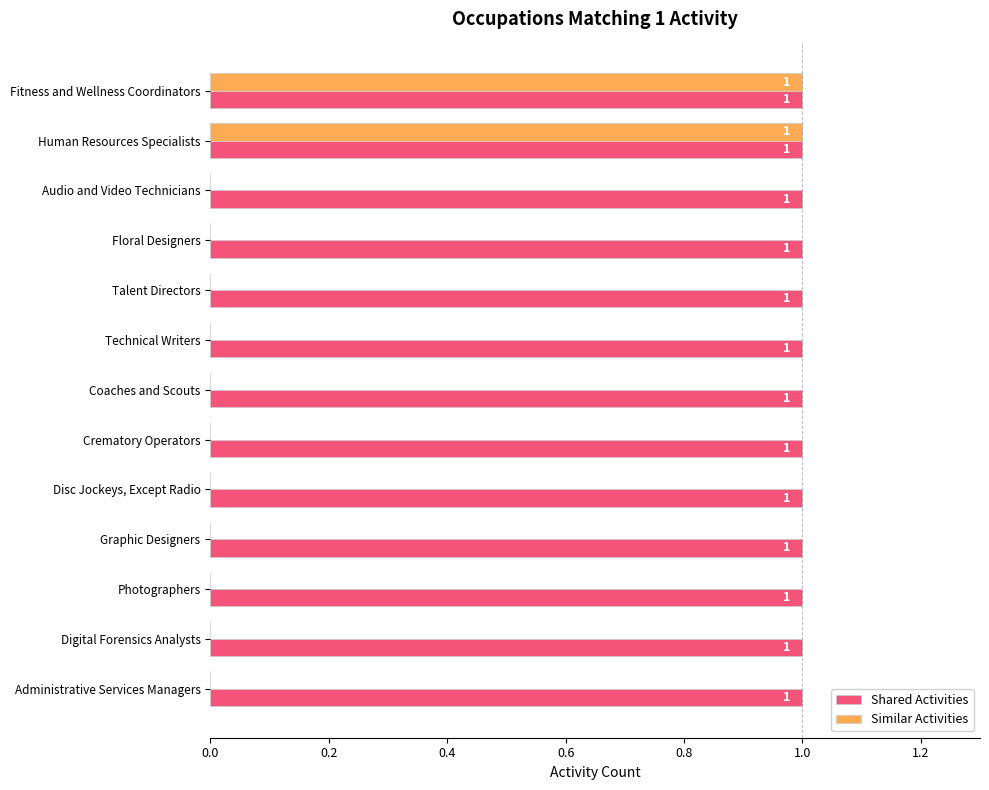

How many Similar Activities values are between 0 and 1?

13